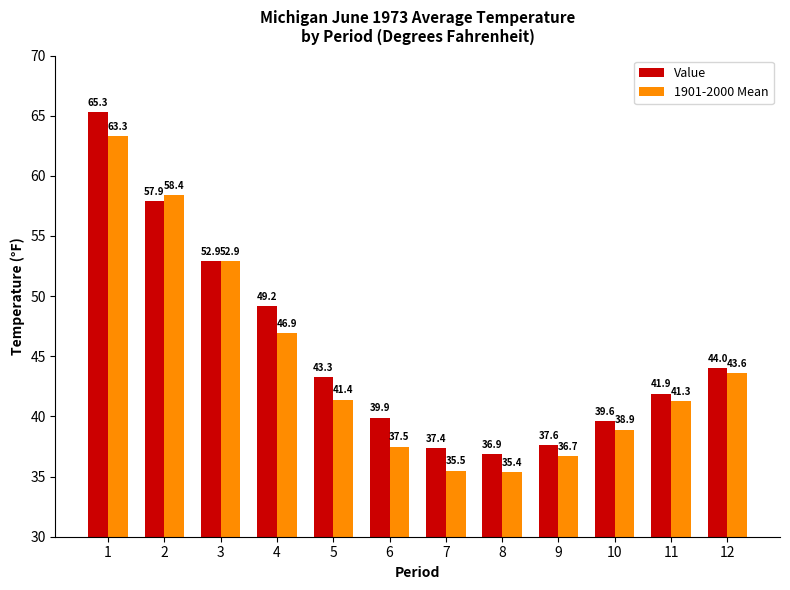

At 4, list the series in order from largest to smallest.

Value, 1901-2000 Mean